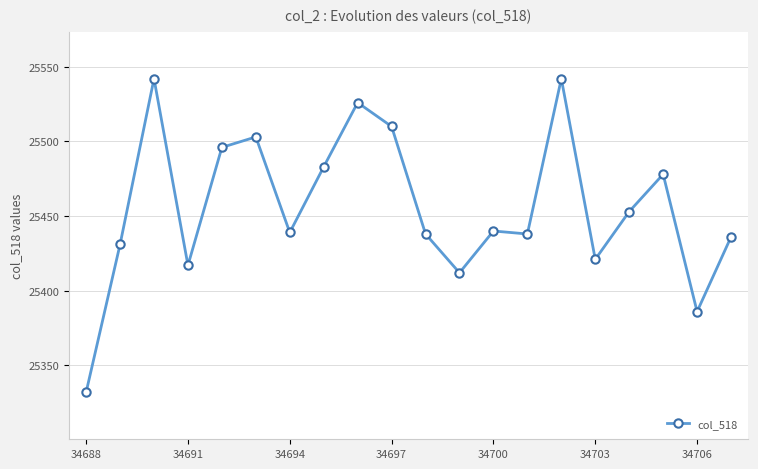

What is the difference between the second highest and minimum values?

210